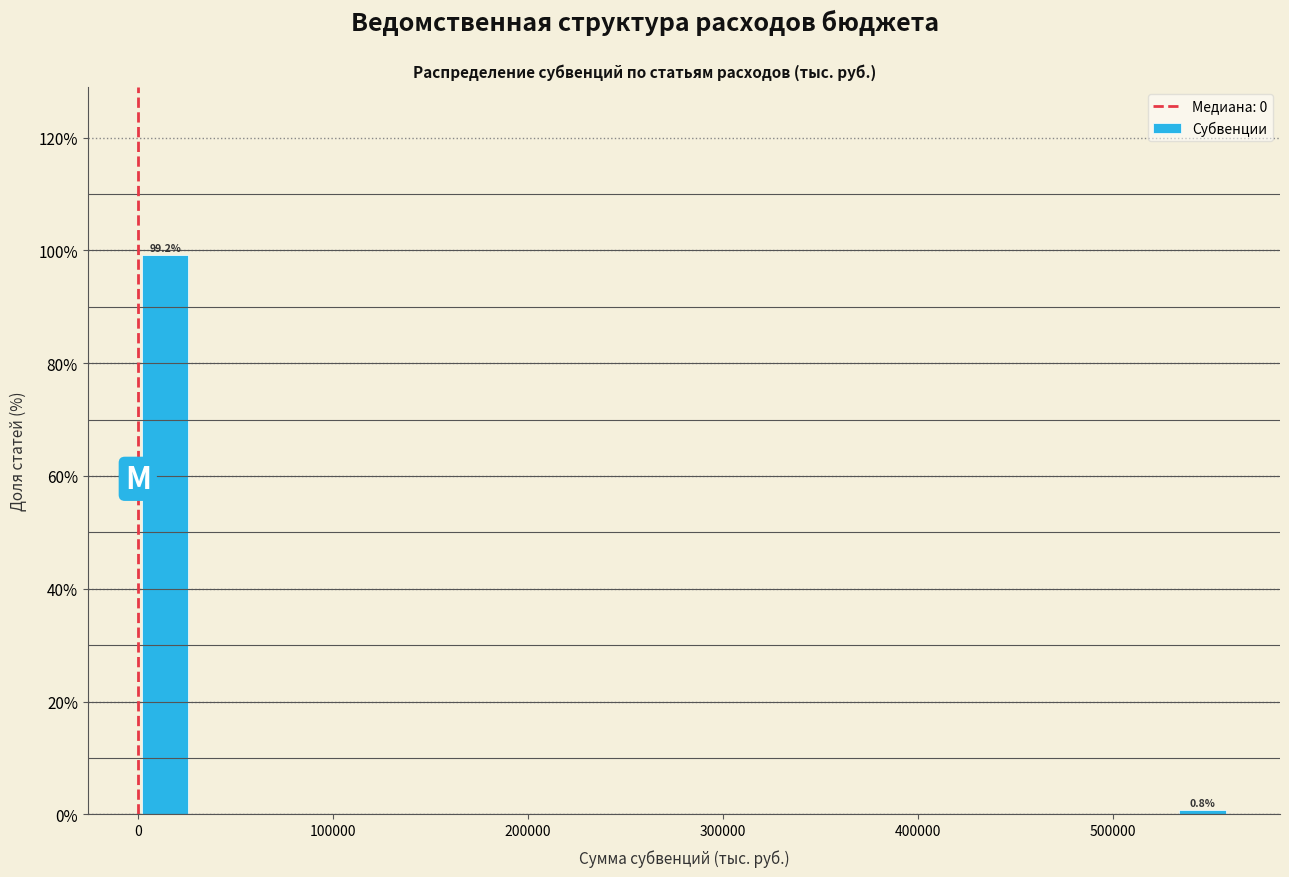

Read against the x-axis, roughly where is the centre of the tallest bar?

10000